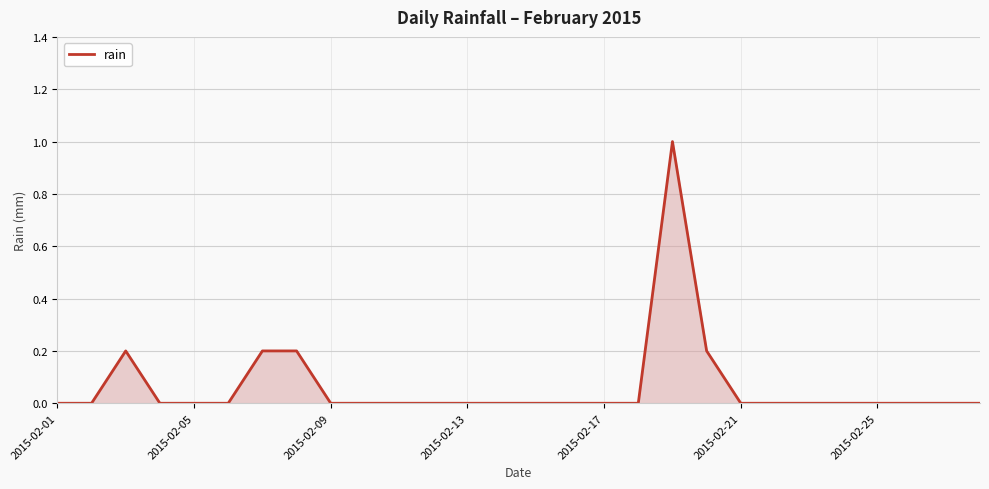

Reading right to left, list all the values displayed in this chart.

0.0	0.0	0.0	0.0	0.0	0.0	0.0	0.0	0.2	1.0	0.0	0.0	0.0	0.0	0.0	0.0	0.0	0.0	0.0	0.0	0.2	0.2	0.0	0.0	0.0	0.2	0.0	0.0